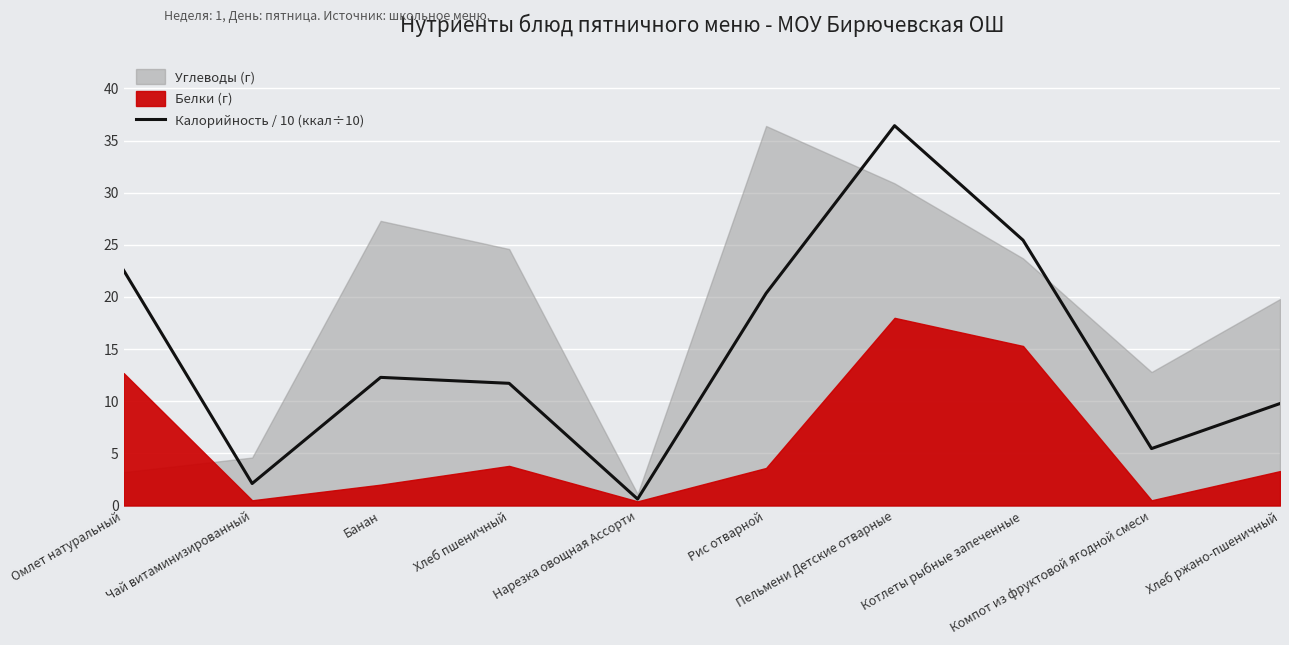

What is the difference between the values at Компот из фруктовой ягодной смеси and Чай витаминизированный?

3.3